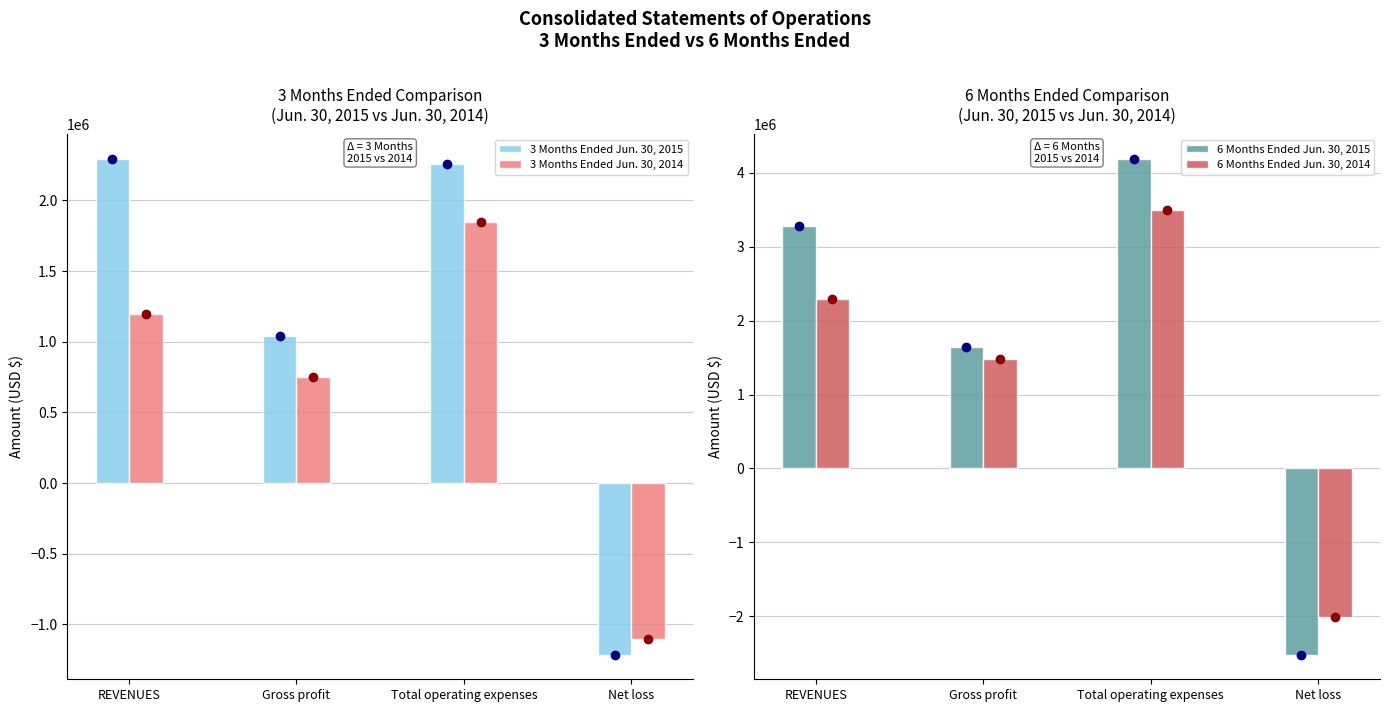

What is the total value across all series at Gross profit?

4904474